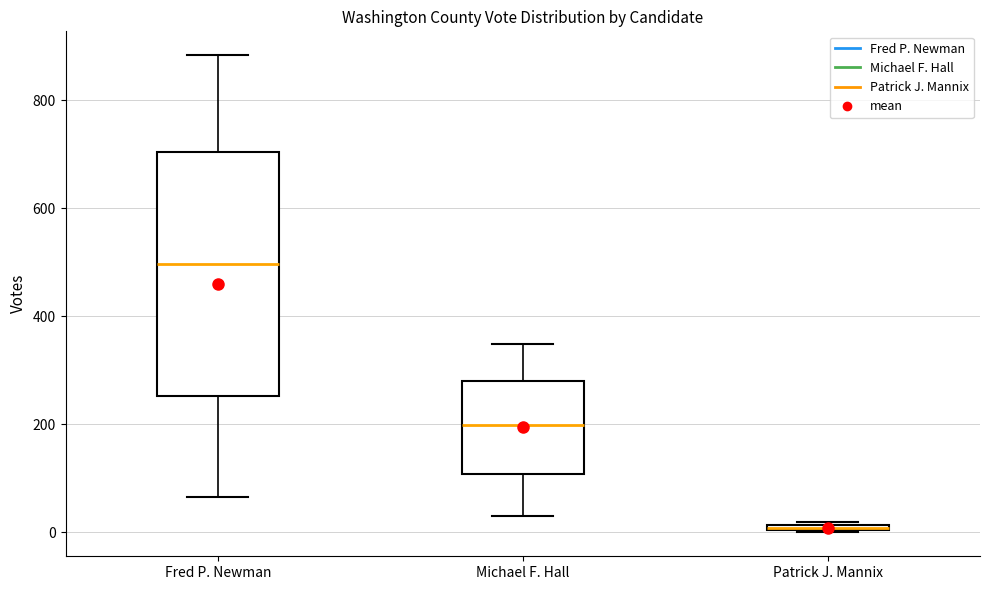

Comparing the boxes themselves (not the whiskers), which one is the tallest?

Fred P. Newman